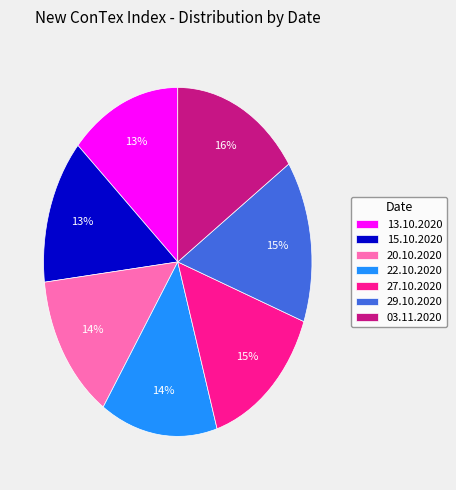

Which has a higher value, 27.10.2020 or 03.11.2020?

03.11.2020